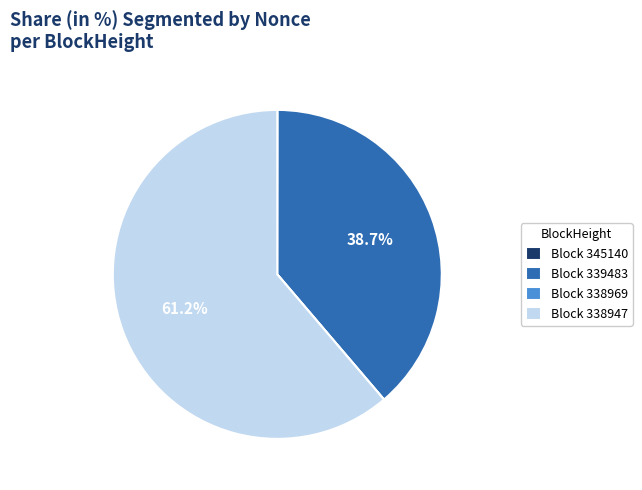

Approximately how many times larger is the value at Block 338947 compared to Block 339483?

1.6